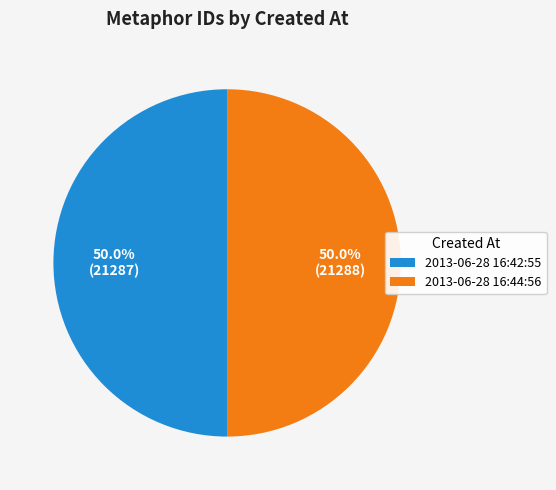

How many slices are in this pie chart?

2